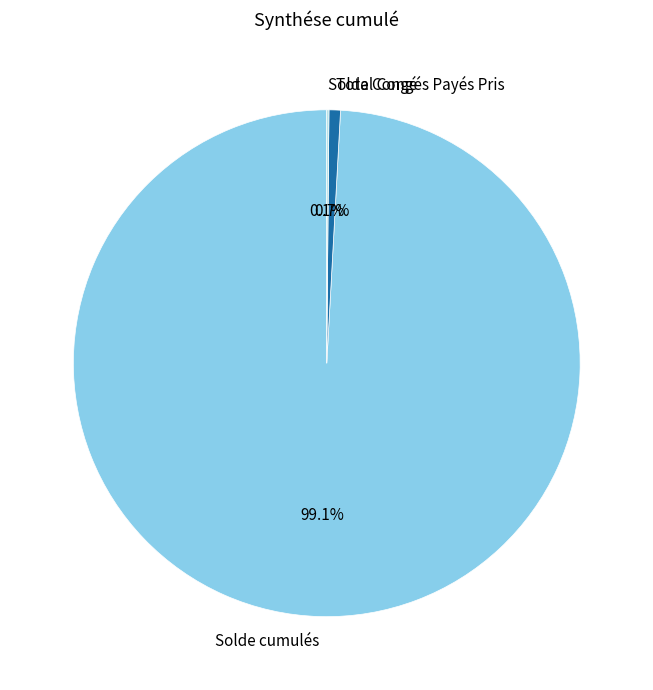

What percentage is NOT represented by Total Congés Payés Pris?

99.3%